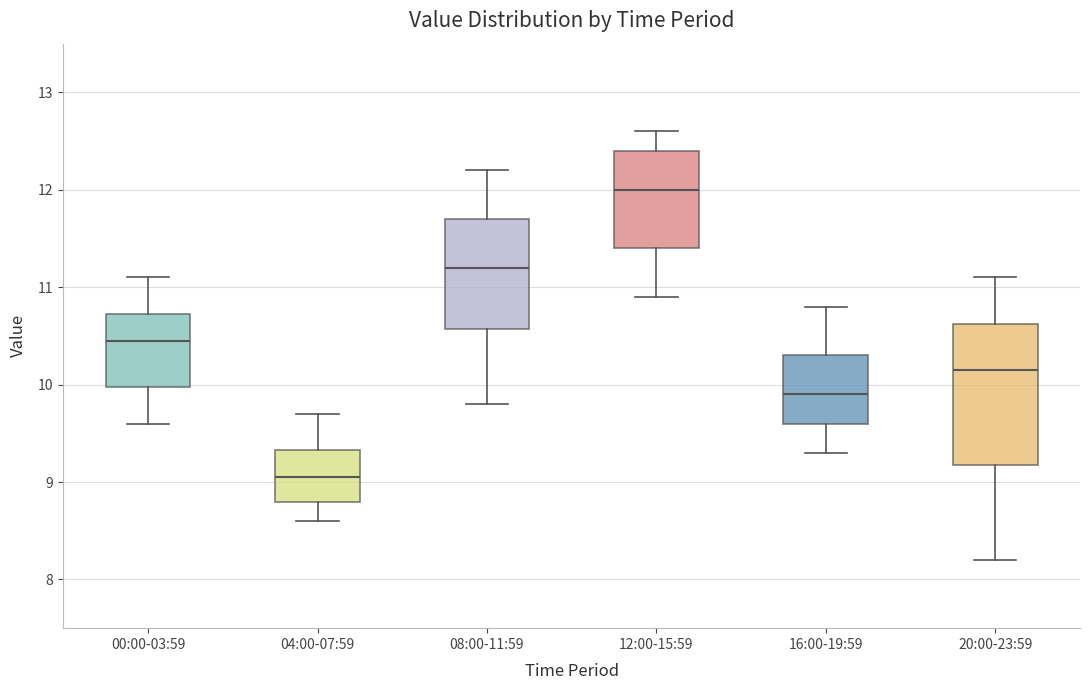

Reading left to right, transcribe this box plot: for each box, give where its median line is, the range the box spans, and where its two whiskers end, as read against the y-axis. The values are not printed on the chart, so give them approximately, as read against the axis.

00:00-03:59: median 10.5, box 10.0 to 10.7, whiskers 9.6 to 11.1
04:00-07:59: median 9.1, box 8.8 to 9.3, whiskers 8.6 to 9.7
08:00-11:59: median 11.2, box 10.6 to 11.7, whiskers 9.8 to 12.2
12:00-15:59: median 12.0, box 11.4 to 12.4, whiskers 10.9 to 12.6
16:00-19:59: median 9.9, box 9.6 to 10.3, whiskers 9.3 to 10.8
20:00-23:59: median 10.2, box 9.2 to 10.6, whiskers 8.2 to 11.1